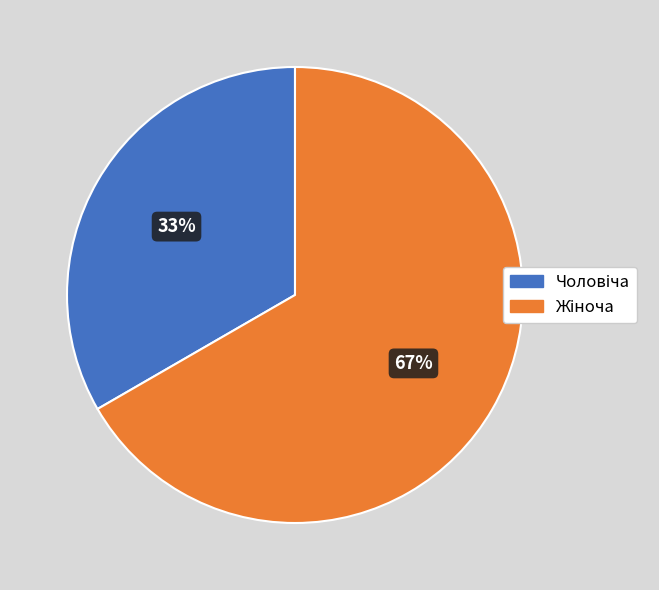

True or false: Чоловіча accounts for 47% of the total.

False